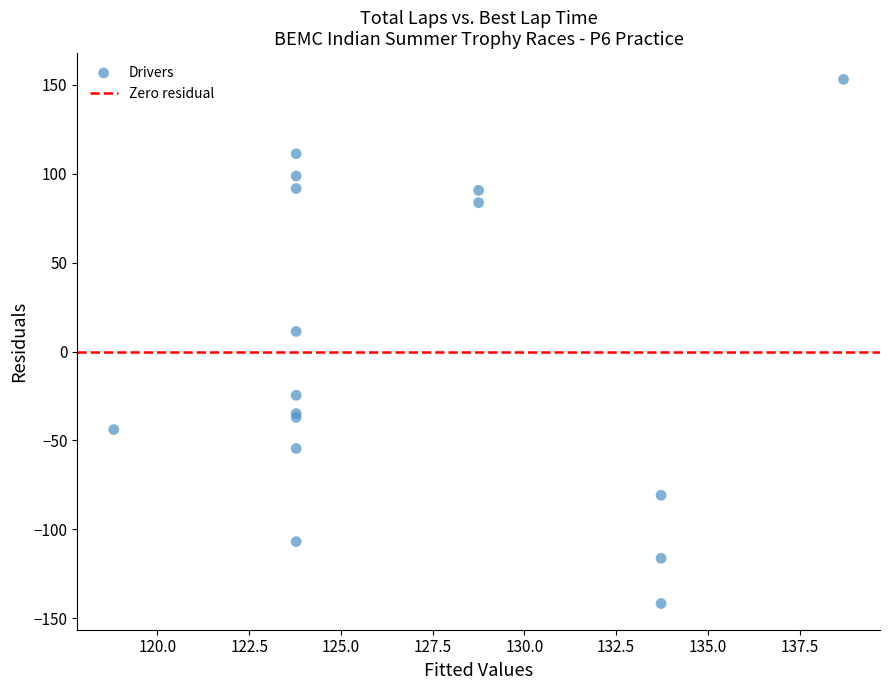

What Y value in the scatter plot is closest to 5?

11.3